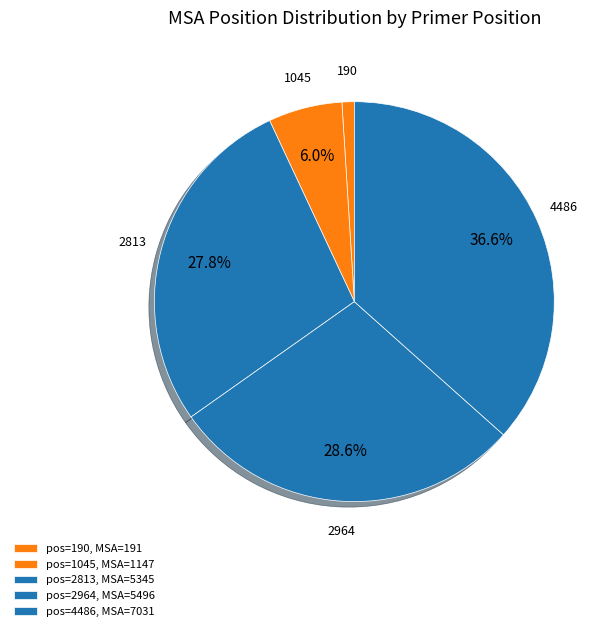

Does any single category account for the majority?

No